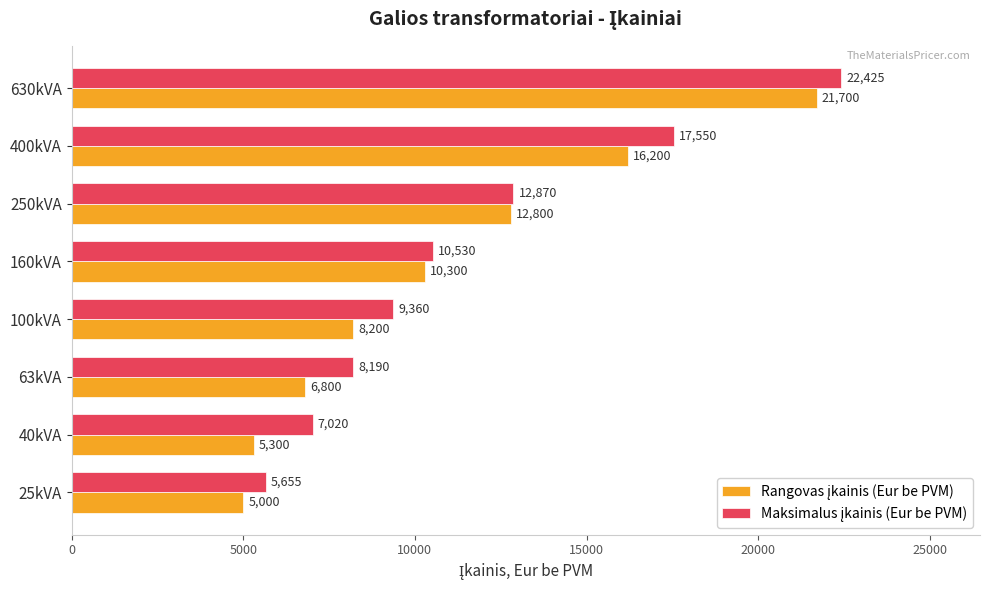

At how many categories does at least one series exceed 7265?

6